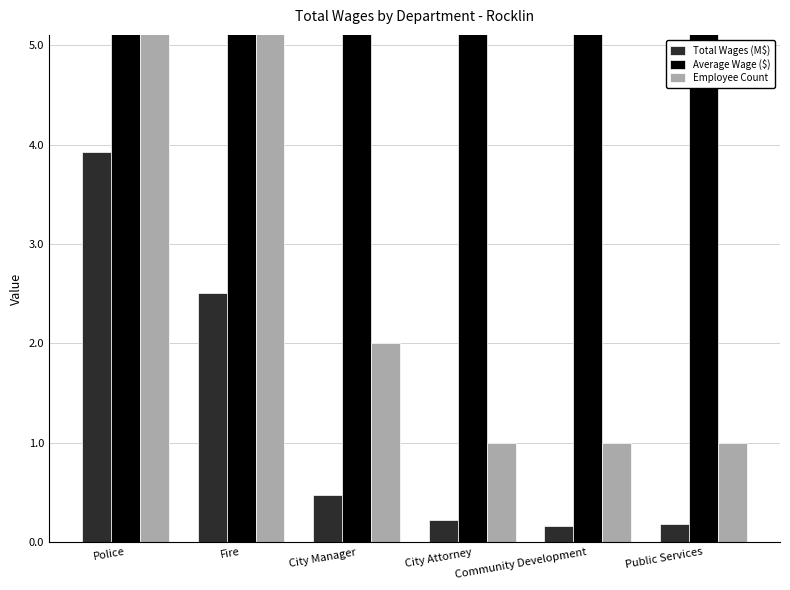

Is it true that Total Wages (M$) equals 0.3 at Public Services?

False